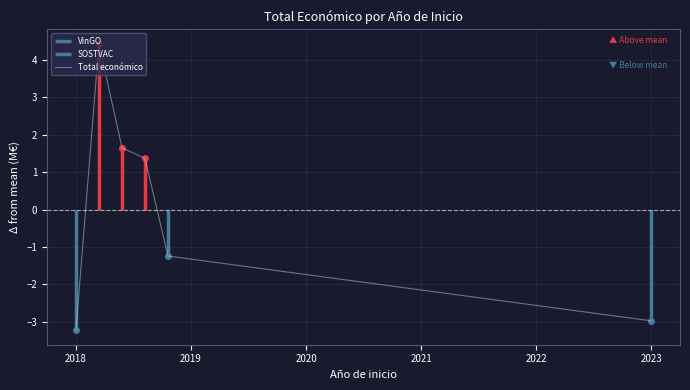

How many points are higher than both their immediate neighbors (excluding endpoints)?

1